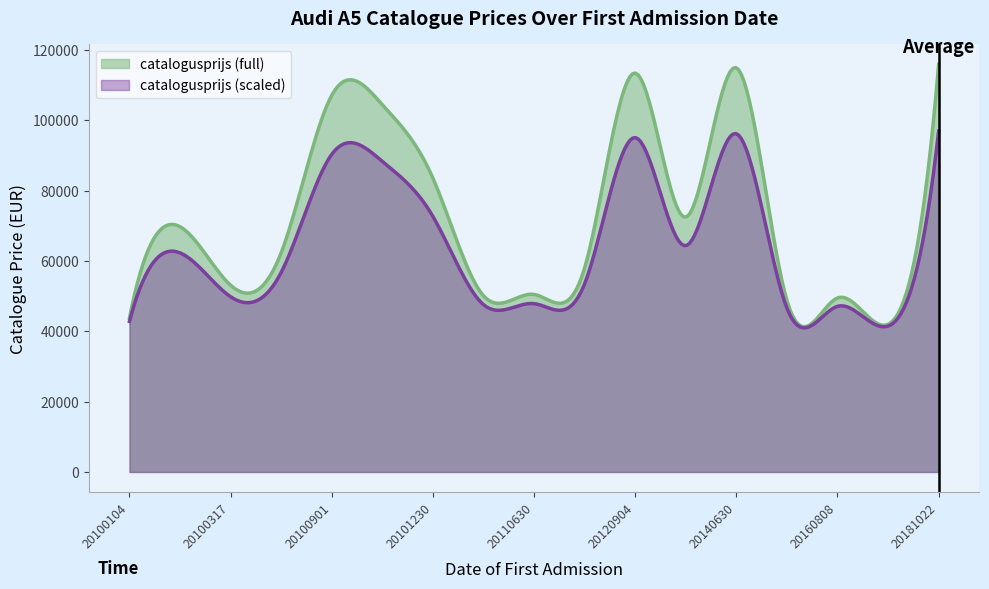

Reading right to left, what are all the values shown in this chart?

115923	41989	49488	48785	114941	72479	113454	58026	50496	50124	83571	104453	107114	62352	53116	69751	43755